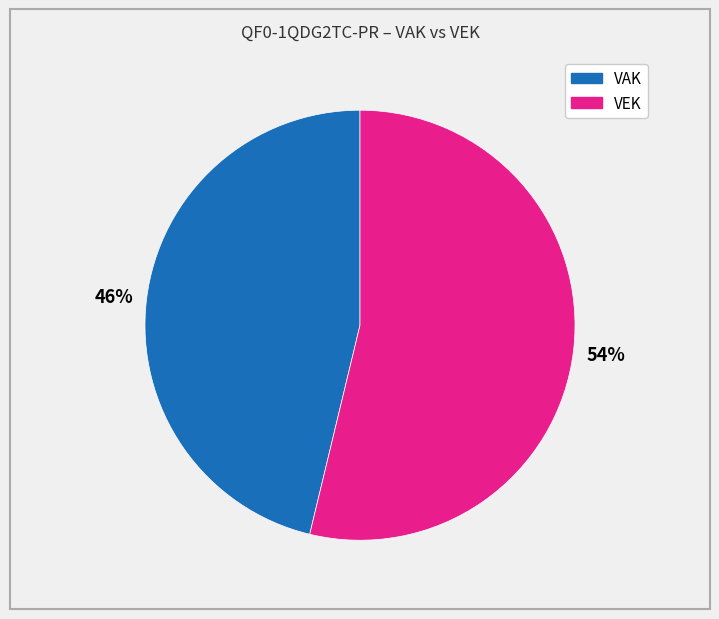

To the nearest percent, what is the difference between the largest and smallest slice percentages?

8%